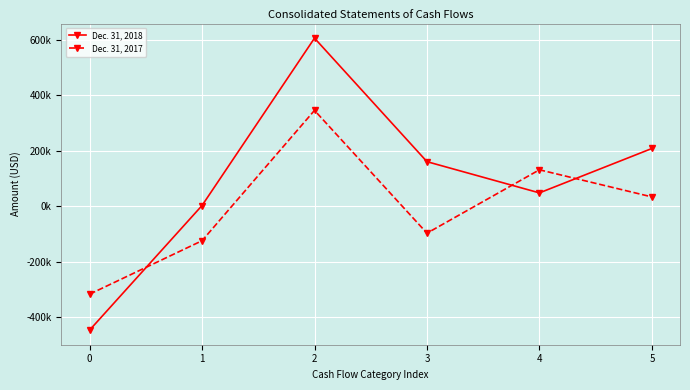

True or false: Dec. 31, 2018 has a value of 900430 at 2.

False